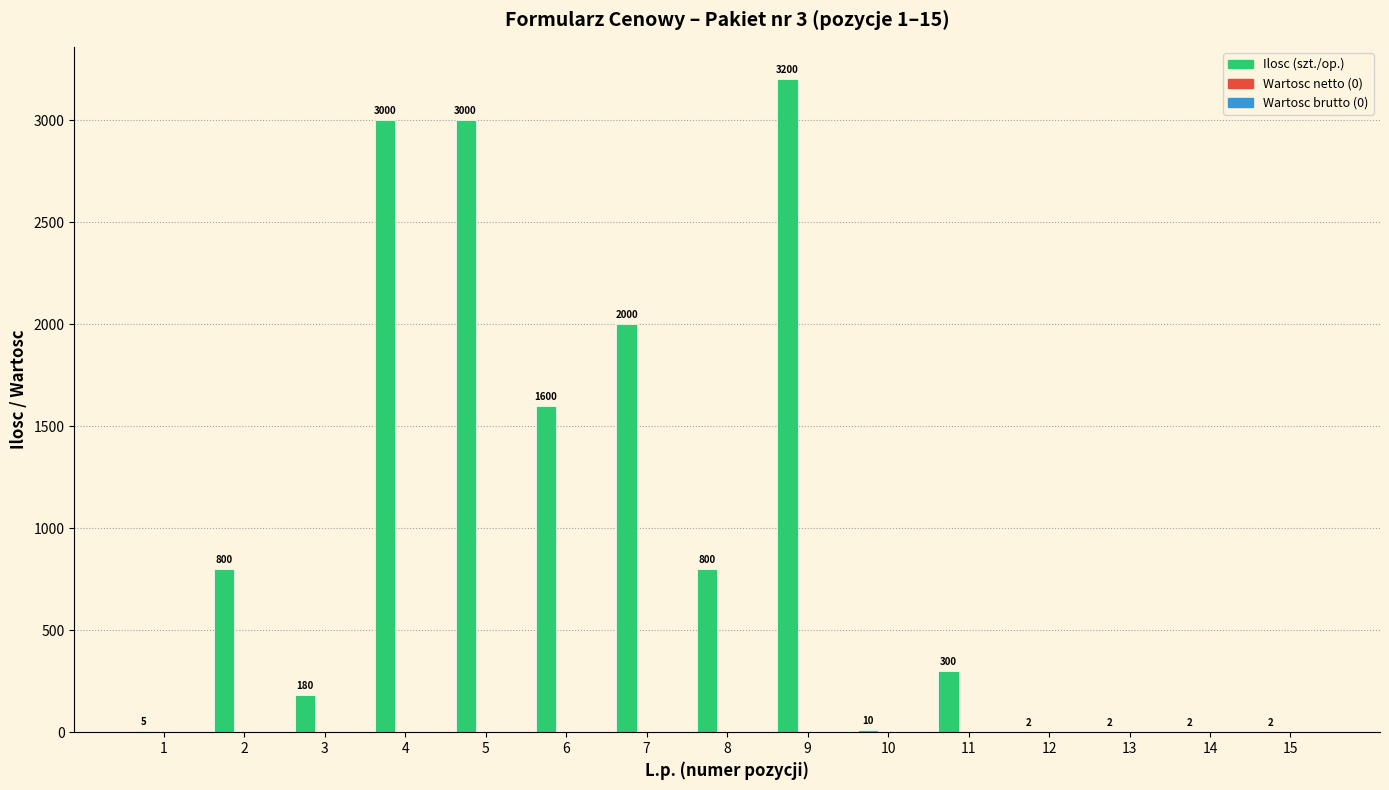

What is the maximum value shown in the chart?

3200